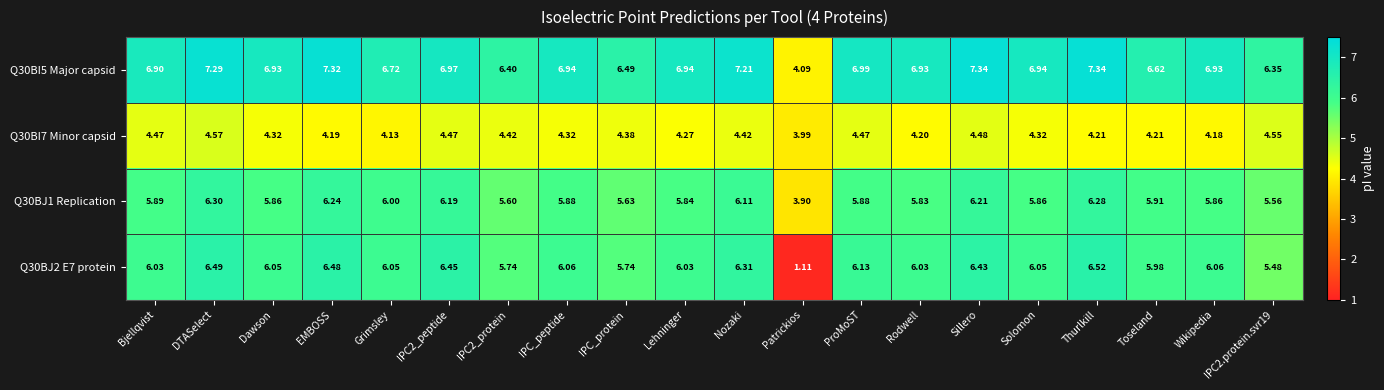

At which label is Q30BI5 Major capsid closest to 5?

Patrickios